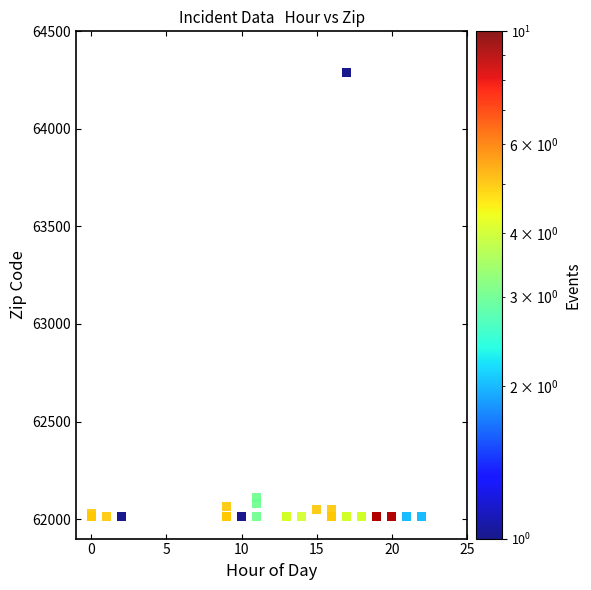

What Y value in the scatter plot is closest to 63151?

62111